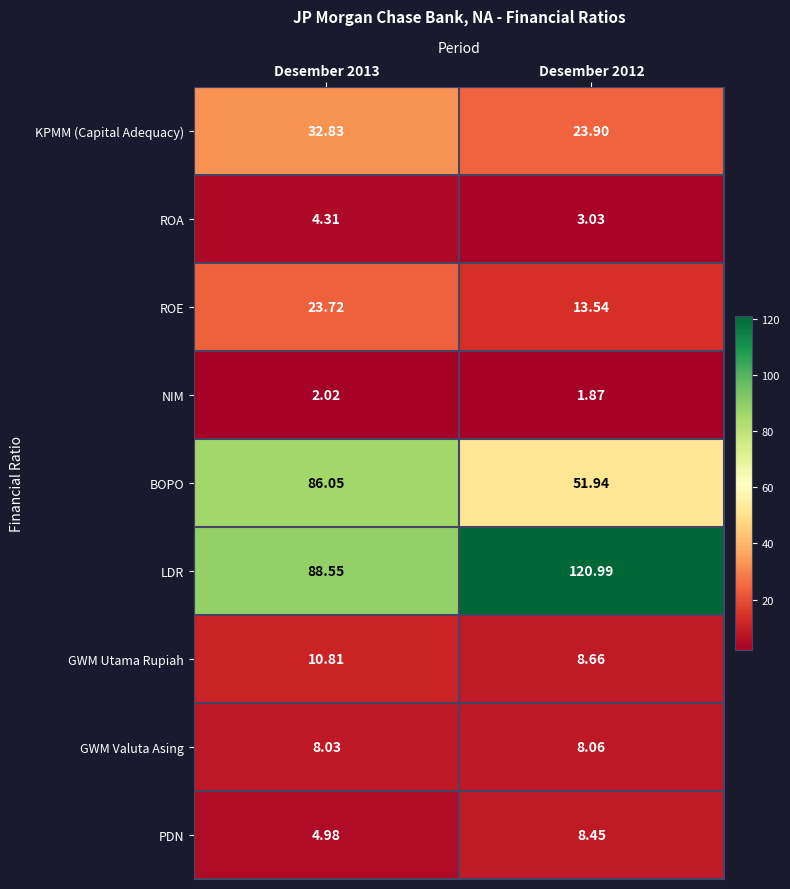

Which series has the largest total across all categories?

LDR